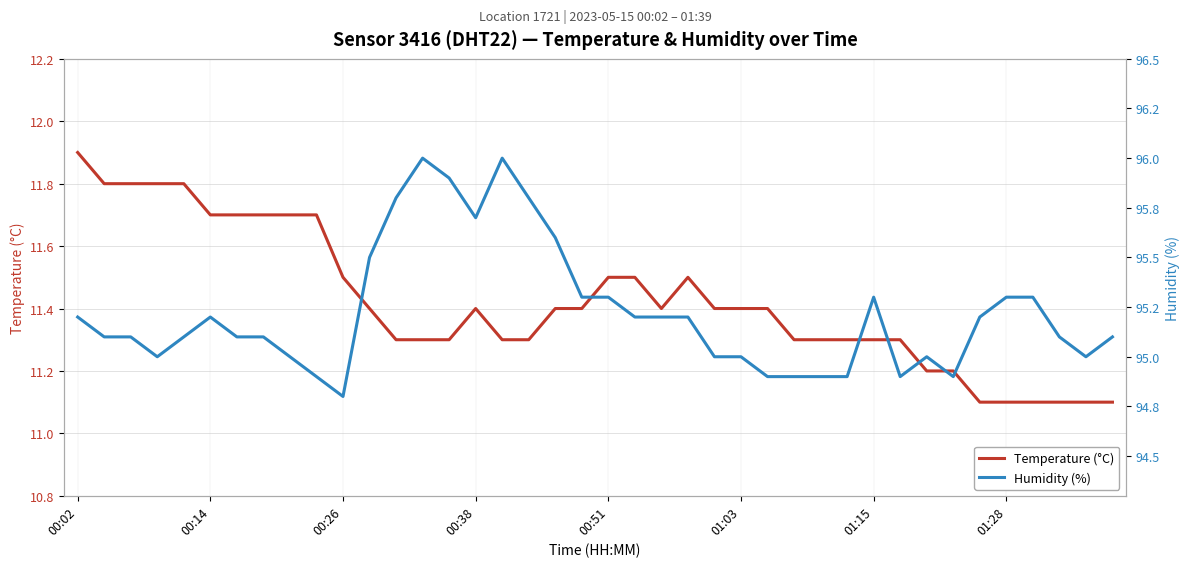

The value of Temperature (°C) at 26 is 7.6. True or false?

False